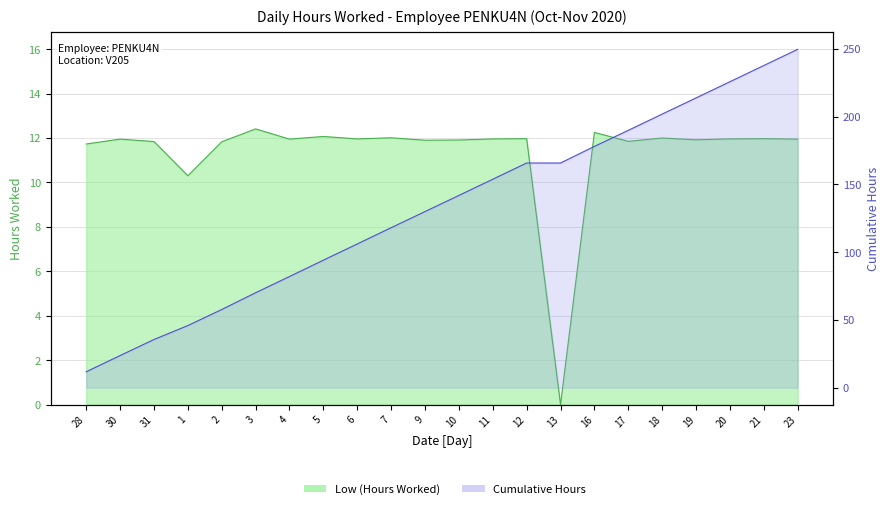

What is the label of the 9th point from the left?

6